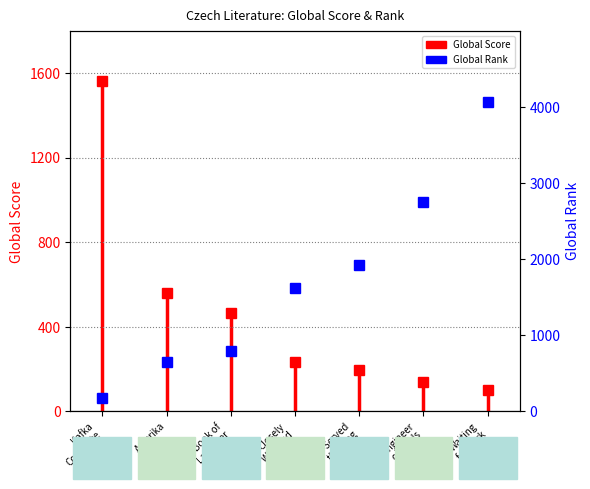

What is the sum of all values?

11969